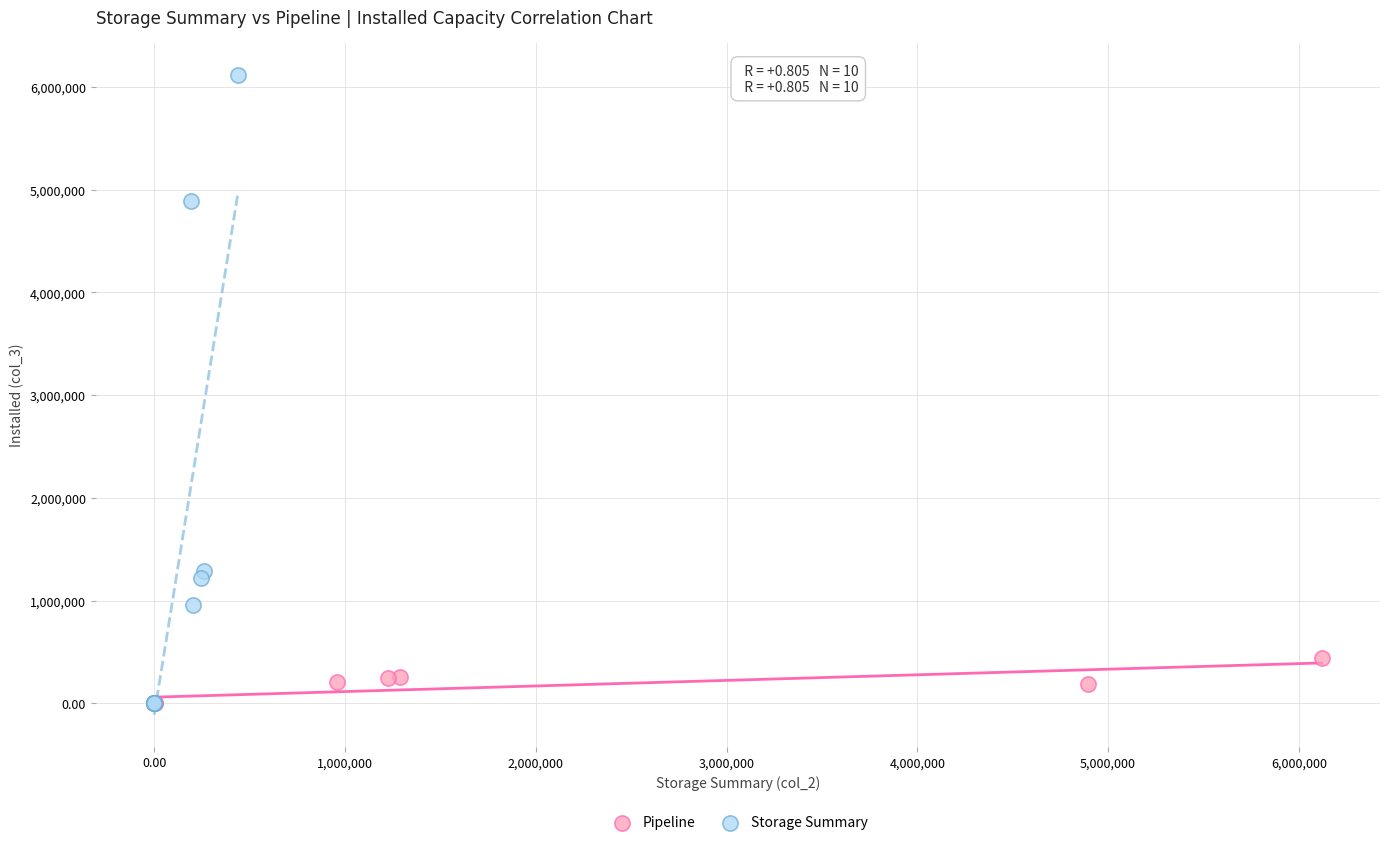

Which series reaches the maximum Y coordinate?

Storage Summary